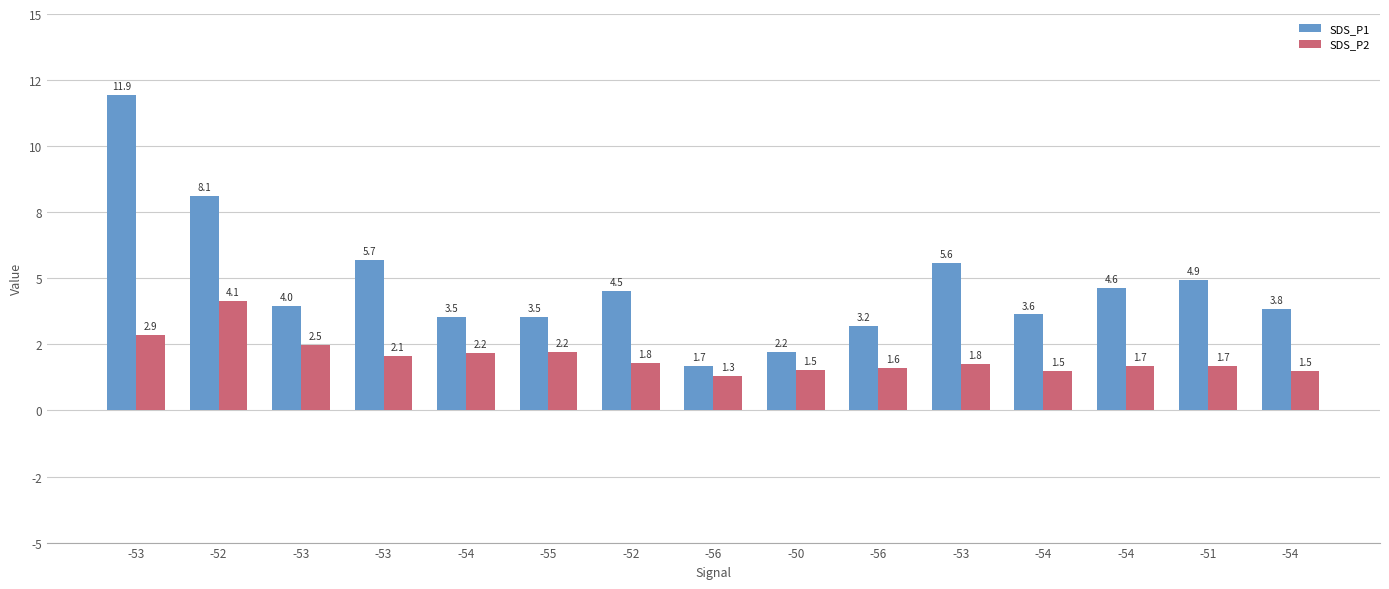

Rank the series by their maximum value, from highest to lowest.

SDS_P1, SDS_P2